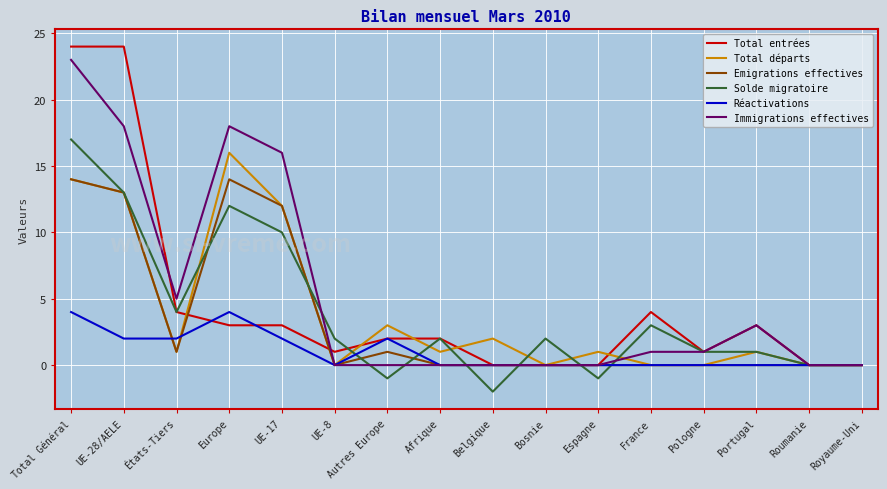

The Immigrations effectives series shows 4 at UE-17. True or false?

False